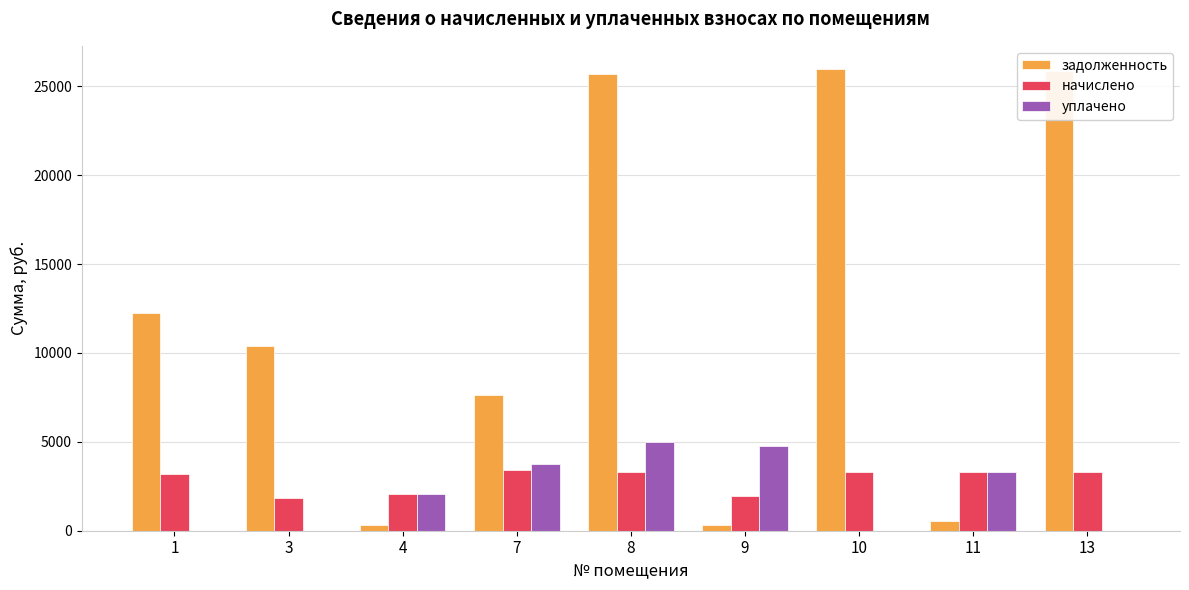

Is the value of уплачено at 10 greater than the value of задолженность at 1?

No